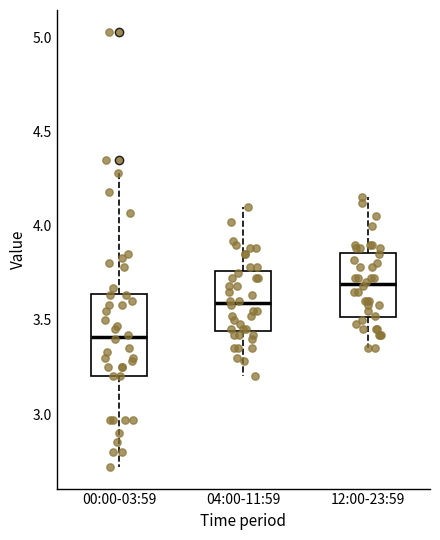

Where is the upper edge of the box for 00:00-03:59 on the y-axis? The values are not printed on the chart, so give them approximately, as read against the axis.

3.65